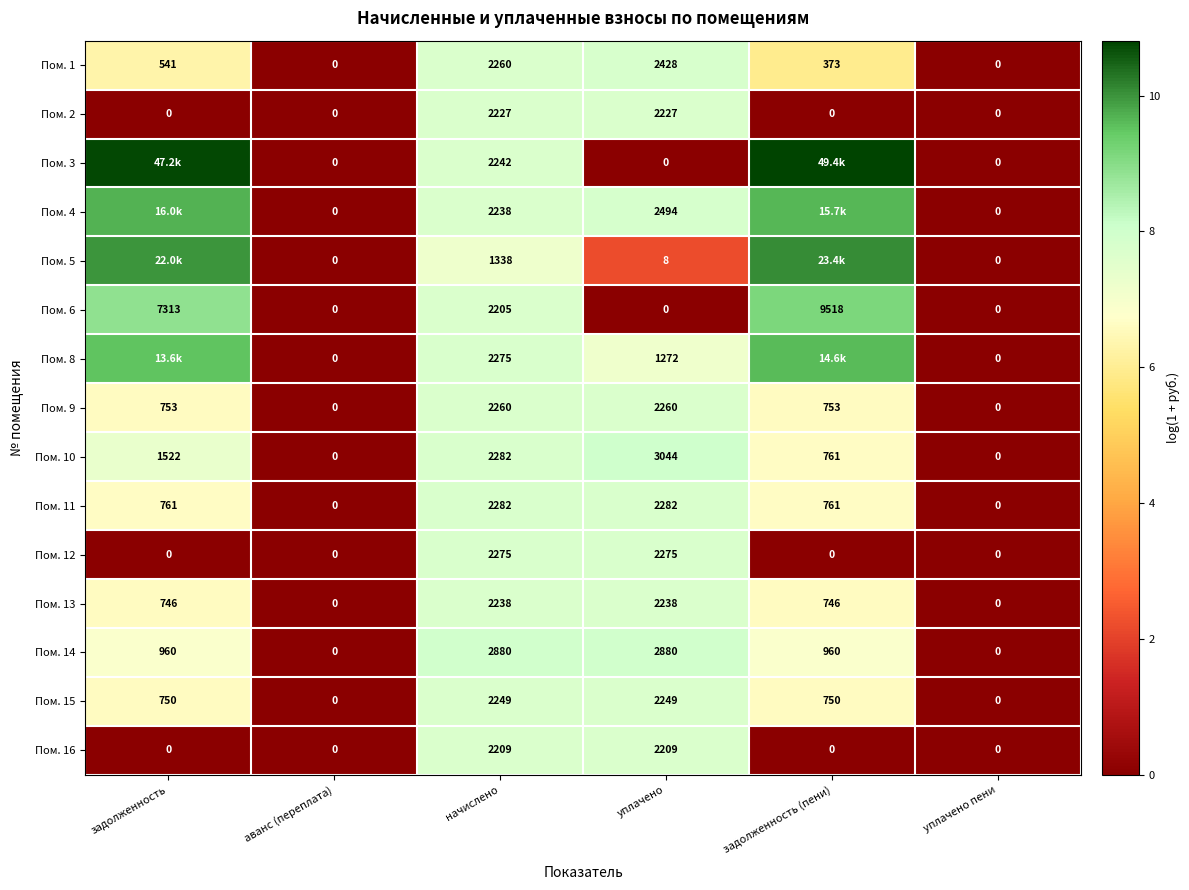

Between начислено and аванс (переплата), which is larger?

начислено